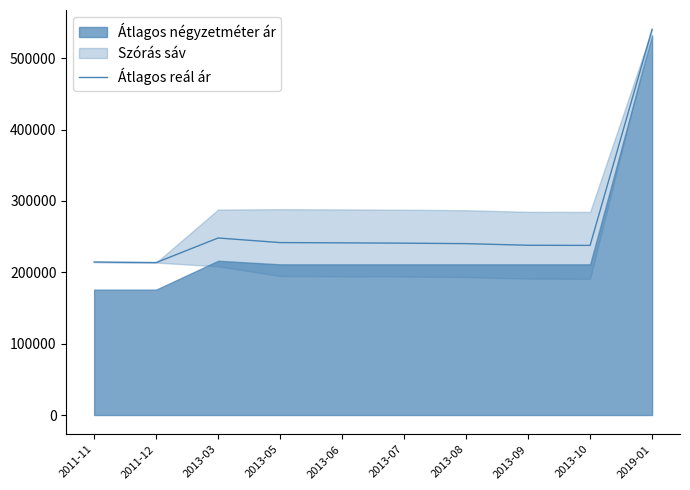

At which label does Átlagos reál ár reach its peak?

2019-01